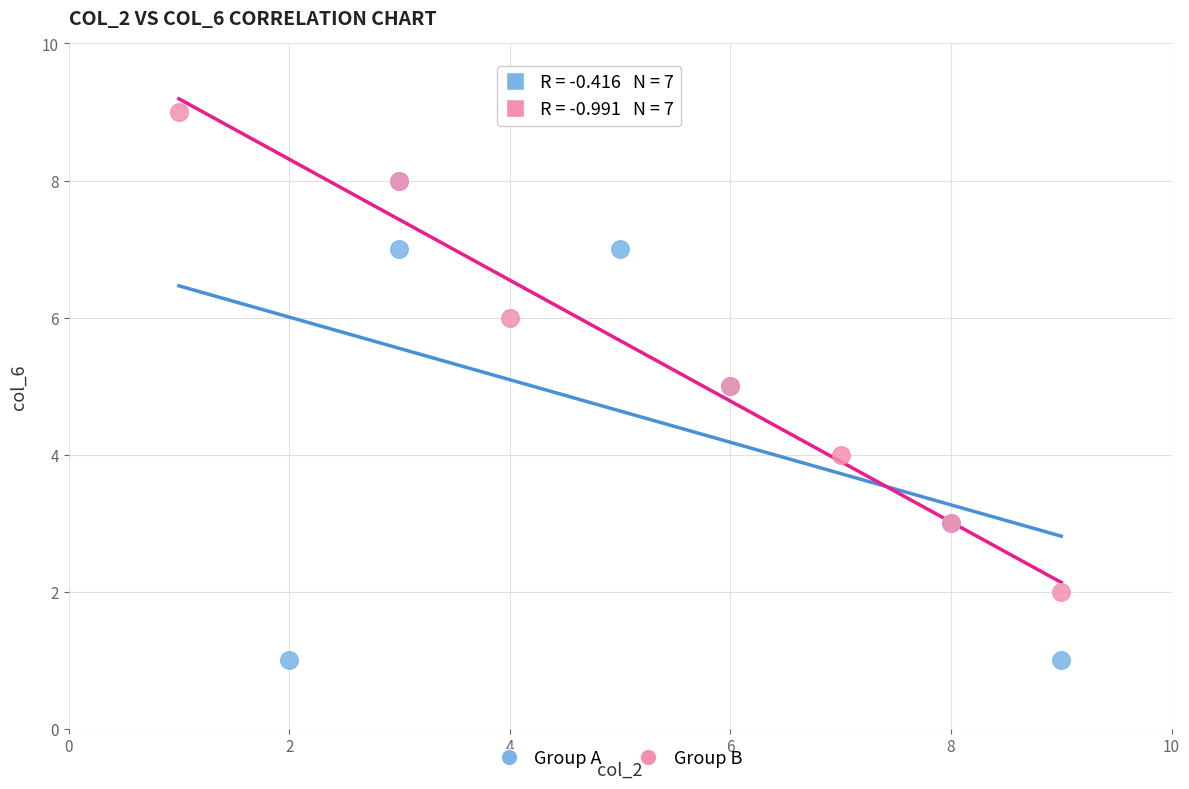

Which series reaches the minimum Y coordinate?

Group A